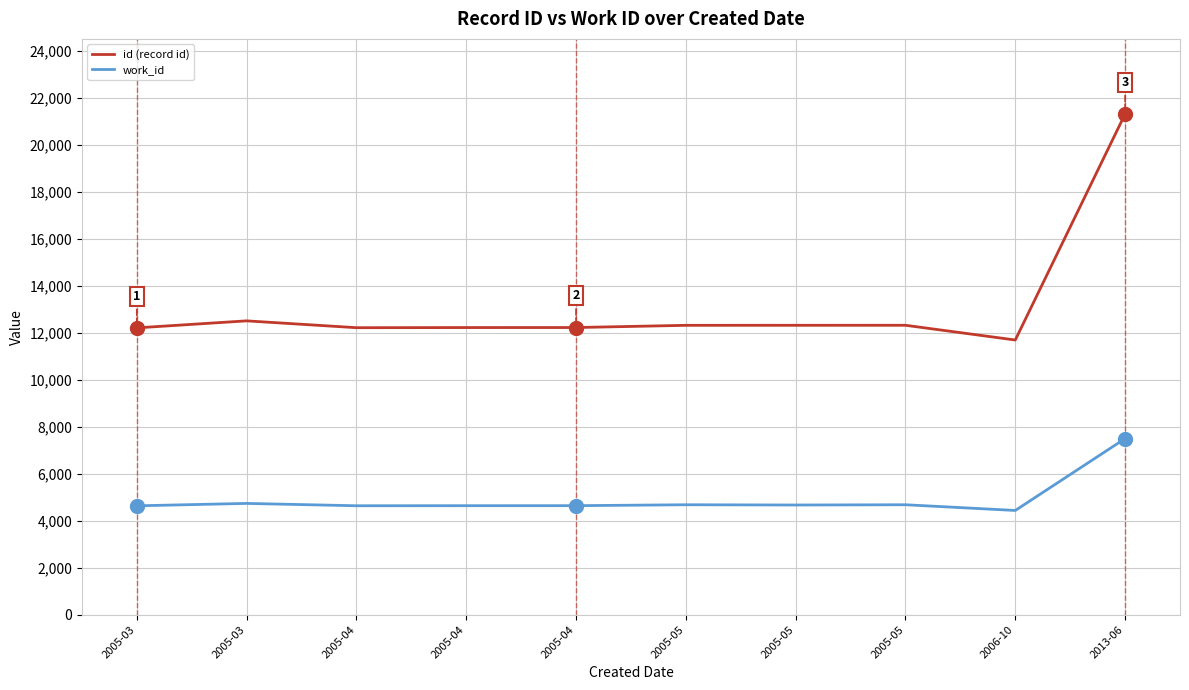

What are all the series names shown in the legend?

id (record id), work_id